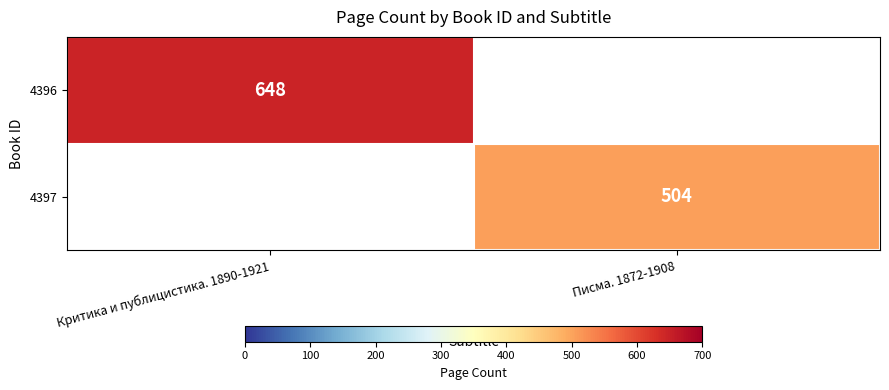

True or false: 4396 has a value of 180 at Критика и публицистика. 1890-1921.

False